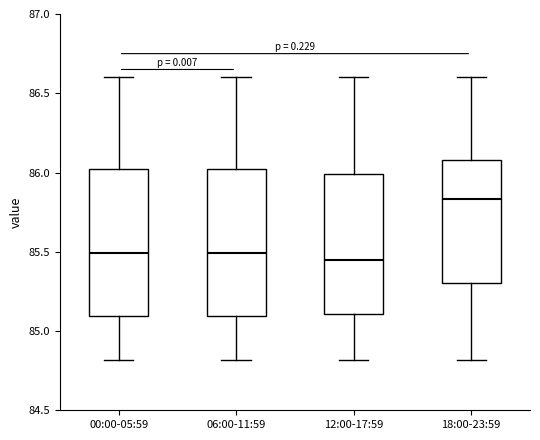

Reading left to right, transcribe this box plot: for each box, give where its median line is, the range the box spans, and where its two whiskers end, as read against the y-axis. The values are not printed on the chart, so give them approximately, as read against the axis.

00:00-05:59: median 85.50, box 85.10 to 86.00, whiskers 84.80 to 86.60
06:00-11:59: median 85.50, box 85.10 to 86.00, whiskers 84.80 to 86.60
12:00-17:59: median 85.45, box 85.10 to 86.00, whiskers 84.80 to 86.60
18:00-23:59: median 85.85, box 85.30 to 86.10, whiskers 84.80 to 86.60